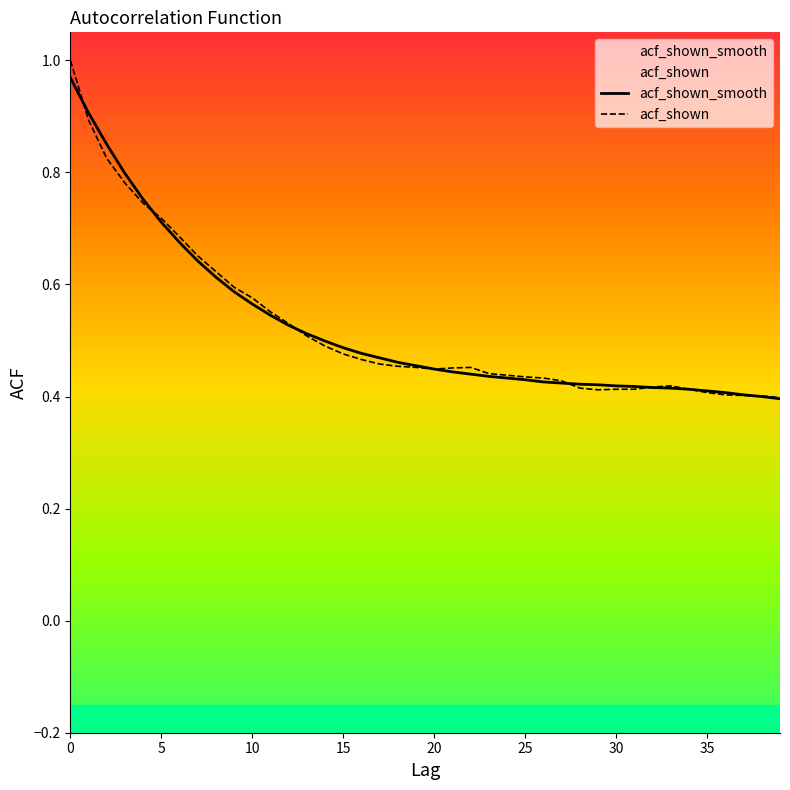

At which category does acf_shown reach its first local valley?

20